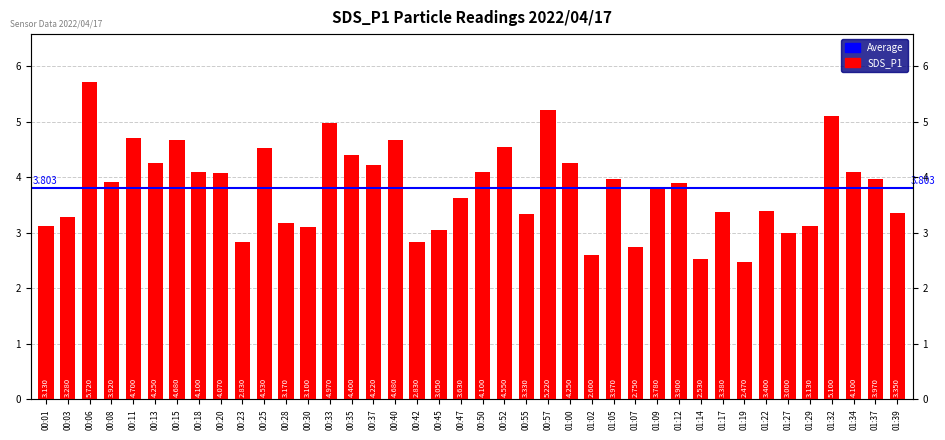

What is the label of the 7th bar from the right?

01:22